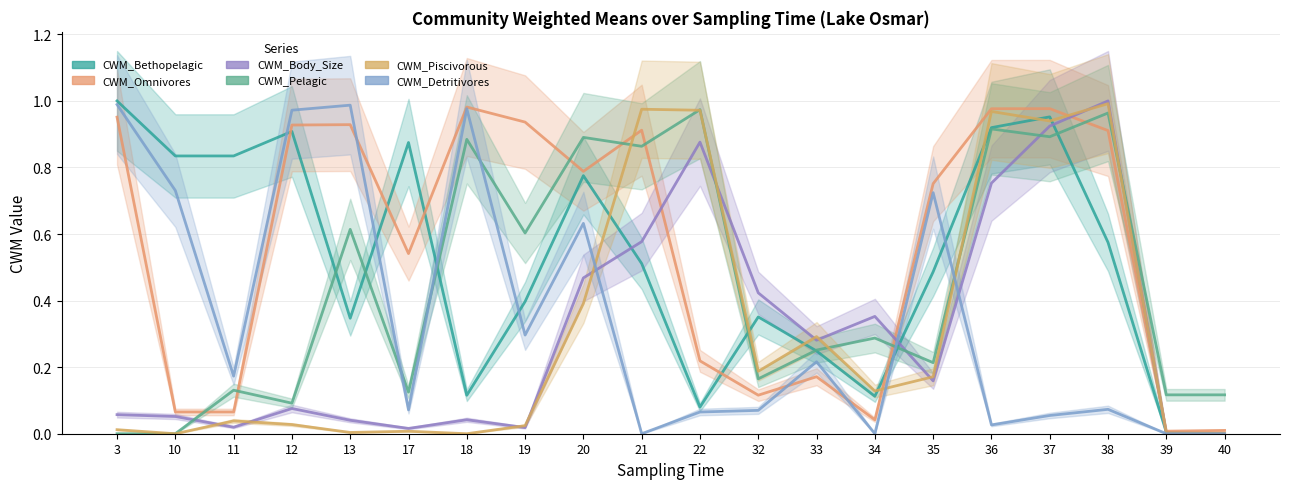

Is this an area chart (filled region under the line)?

No